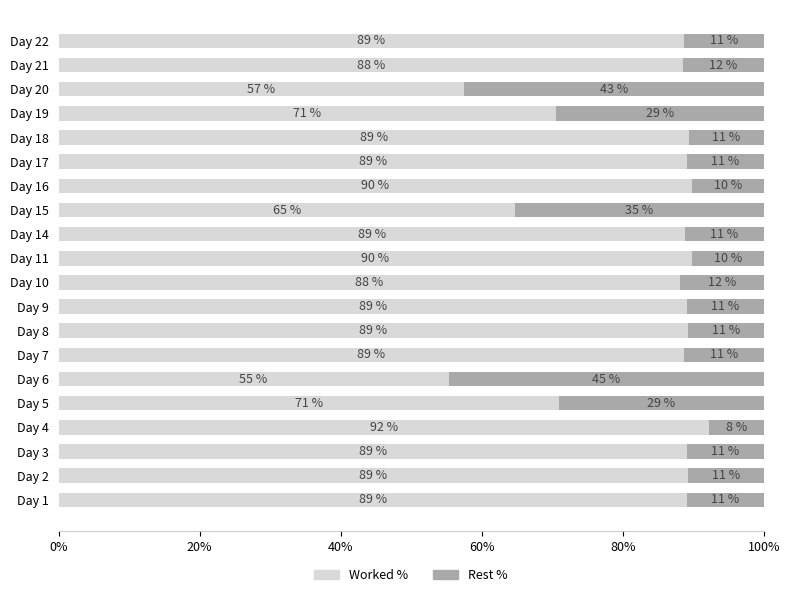

At which label does Worked % reach its minimum?

Day 6